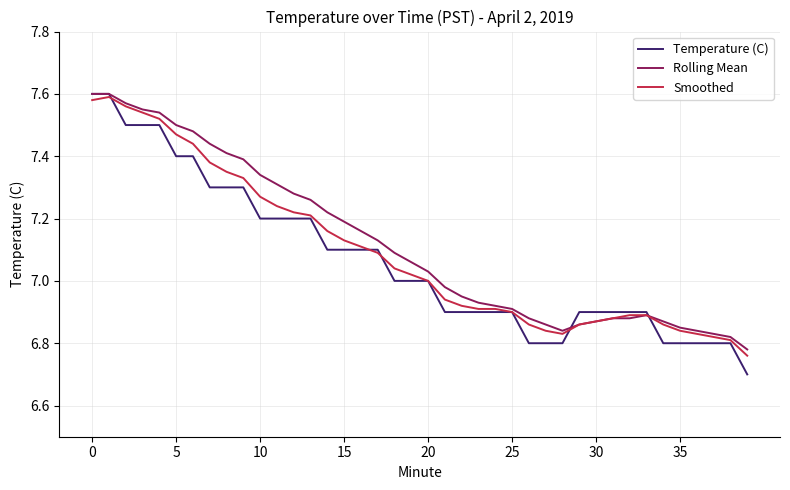

What is the minimum value shown in the chart?

6.7